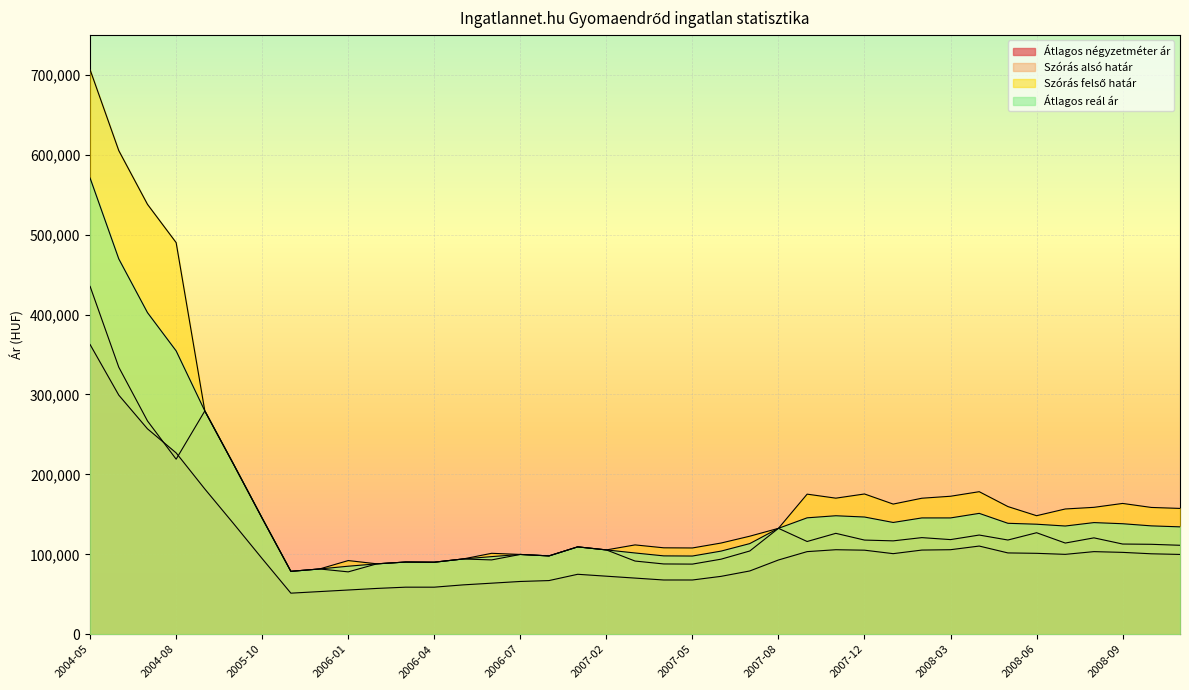

What is the spread (max minus min) of values at 2006-05?

32427